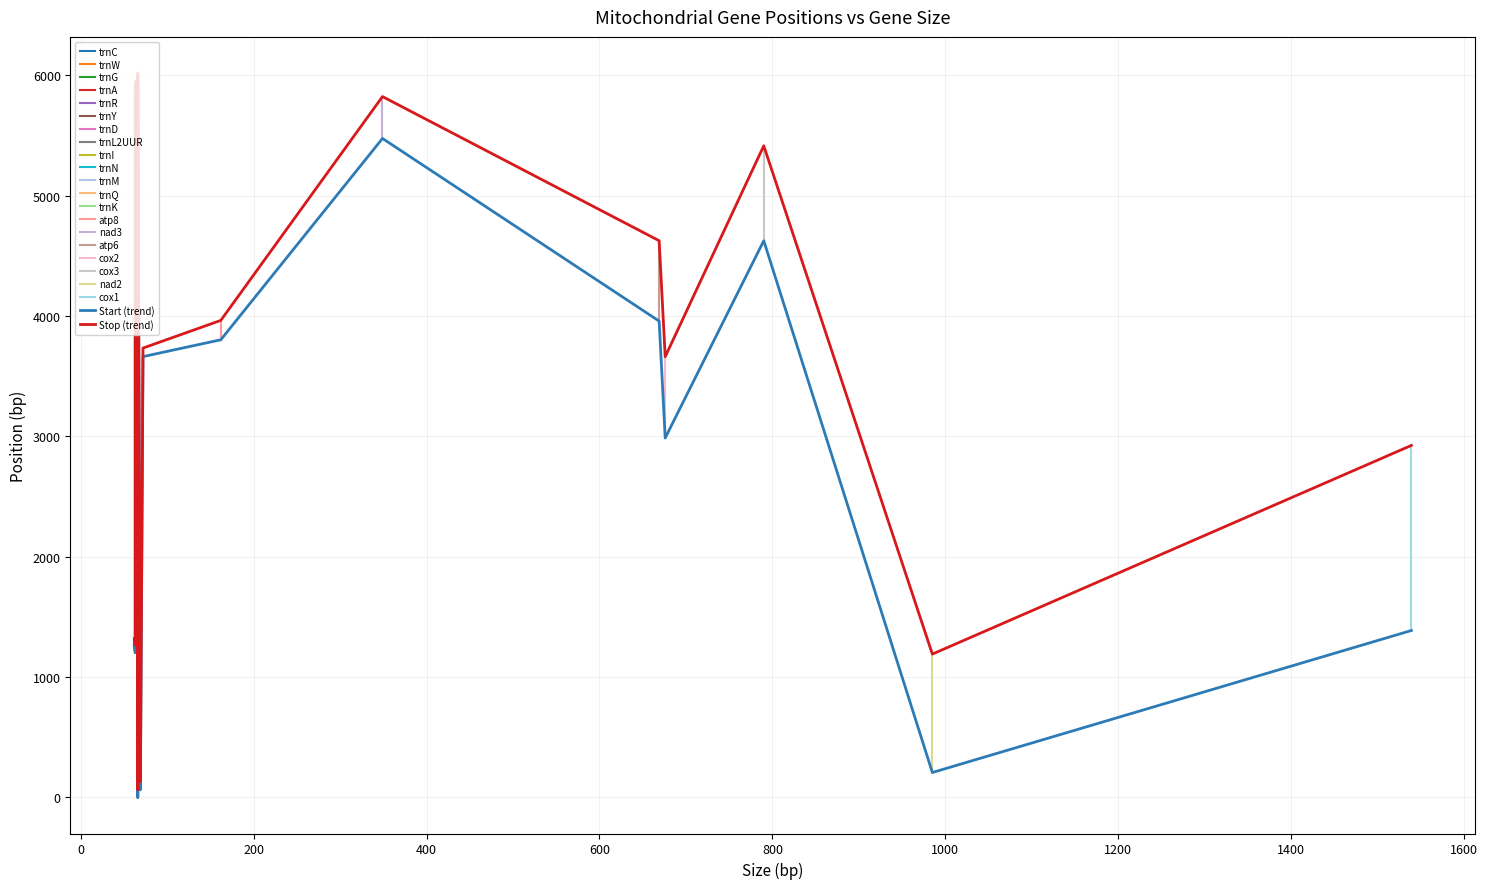

What is the difference between the highest and lowest values at trnW?

62